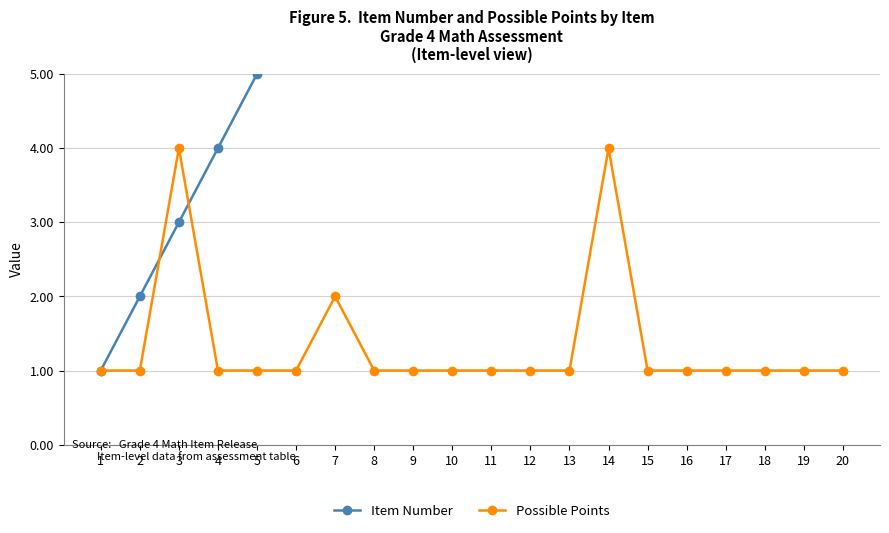

At how many categories does at least one series exceed 19?

1